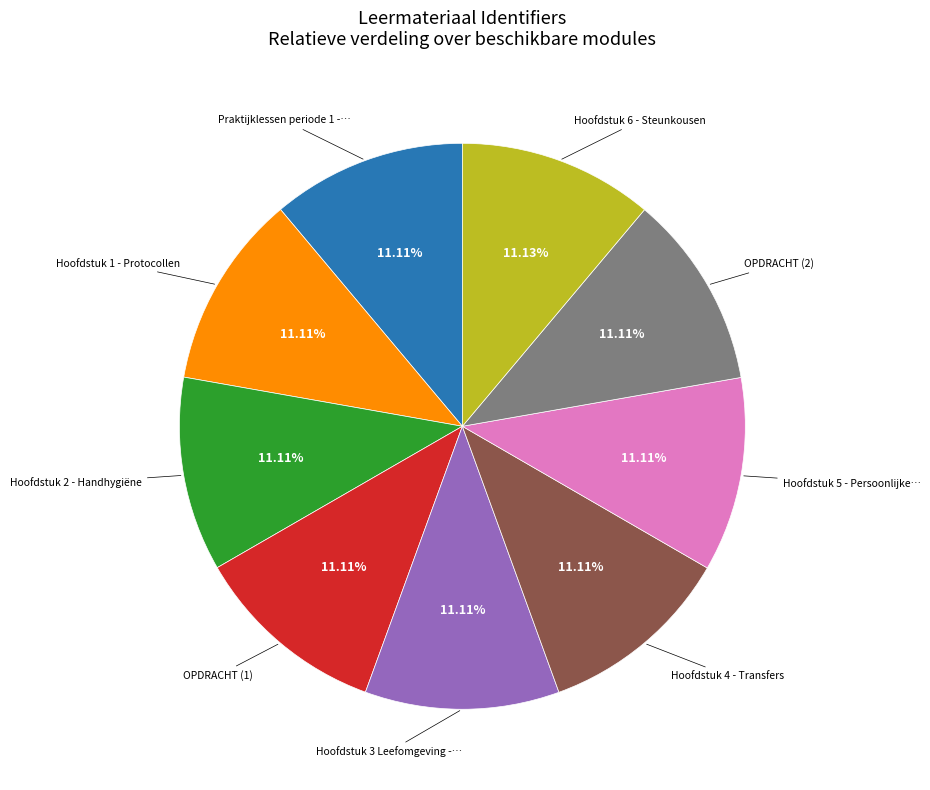

Does any single category account for the majority?

No